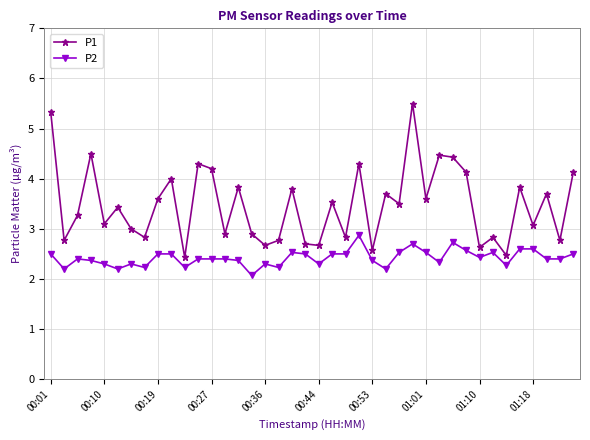

Does the chart display data point markers on the line(s)?

Yes